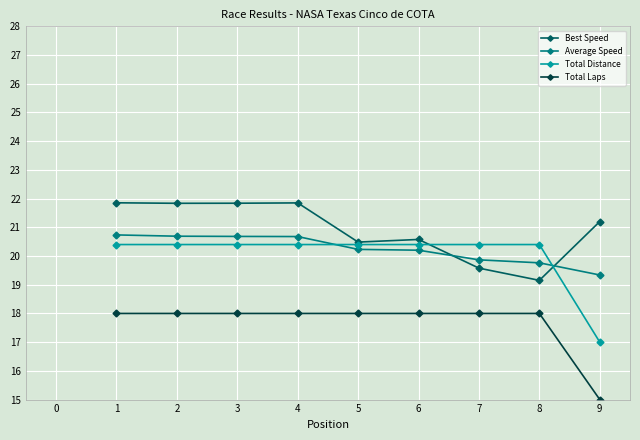

True or false: Best Speed has a value of 12.2 at 4.

False